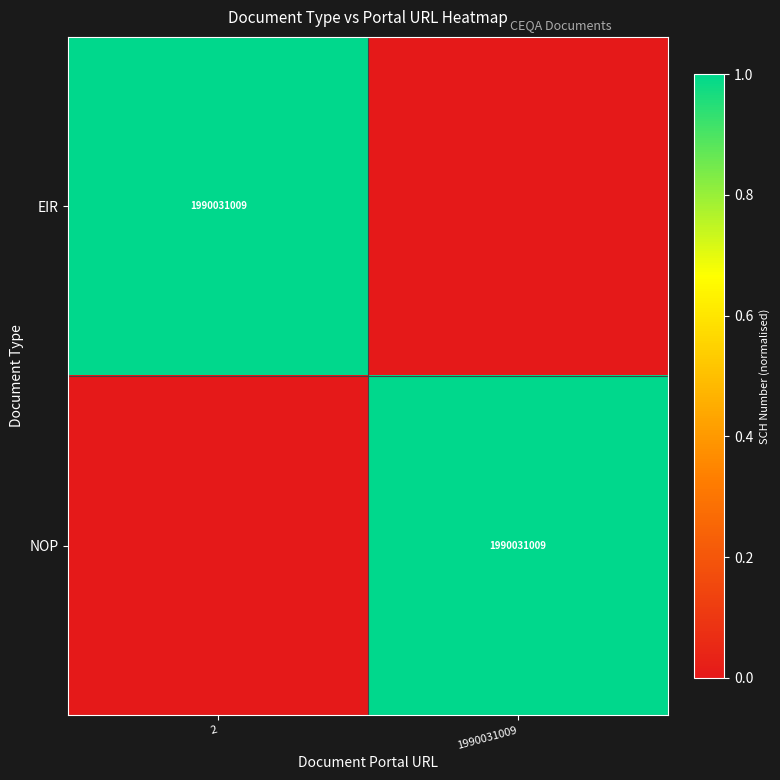

True or false: NOP has a value of 3045800643 at 1990031009.

False